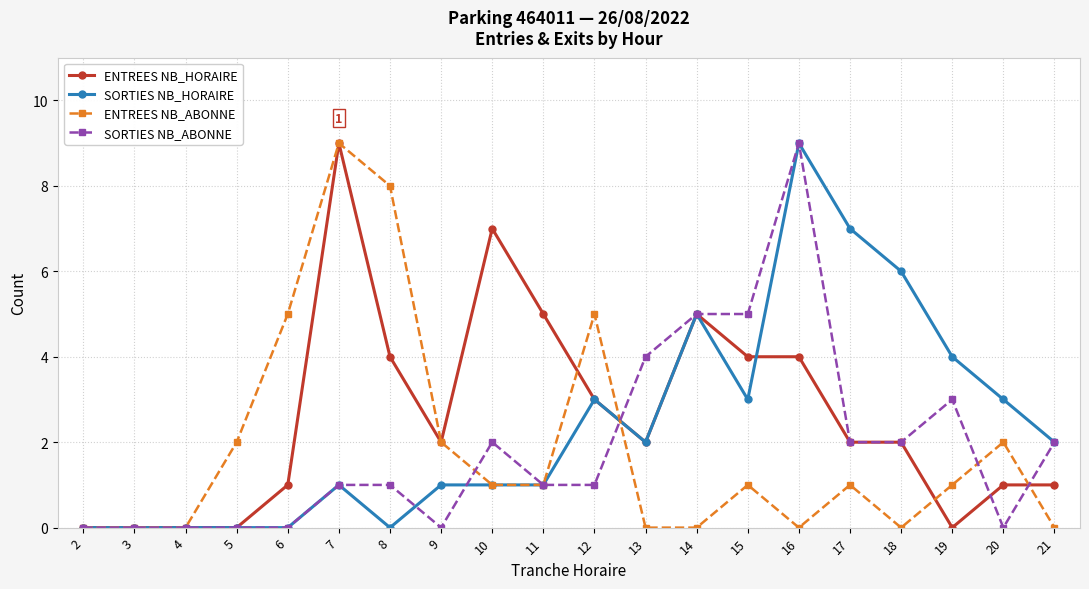

True or false: ENTREES NB_HORAIRE has more than 1 interior local peaks.

True